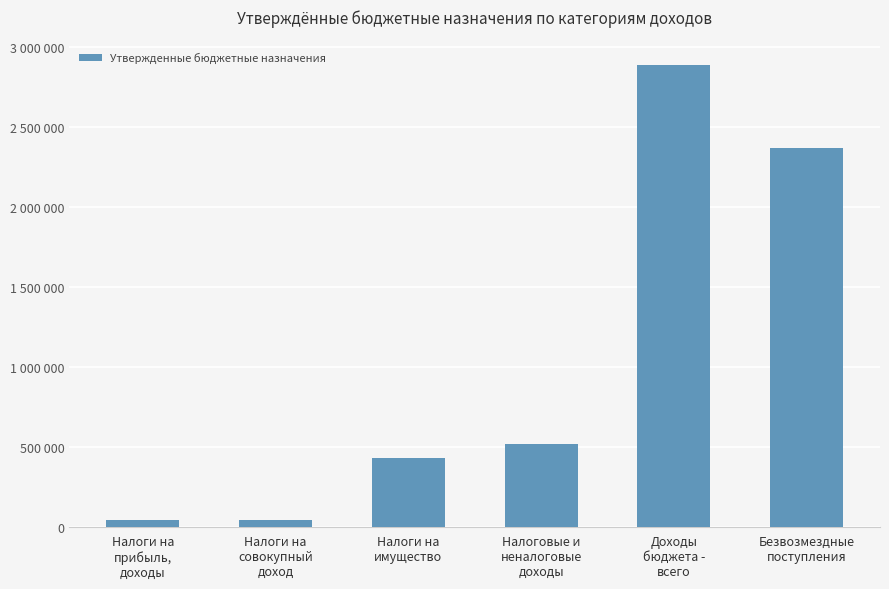

Rank the categories by value from lowest to highest.

Налоги на
совокупный
доход, Налоги на
прибыль,
доходы, Налоги на
имущество, Налоговые и
неналоговые
доходы, Безвозмездные
поступления, Доходы
бюджета -
всего